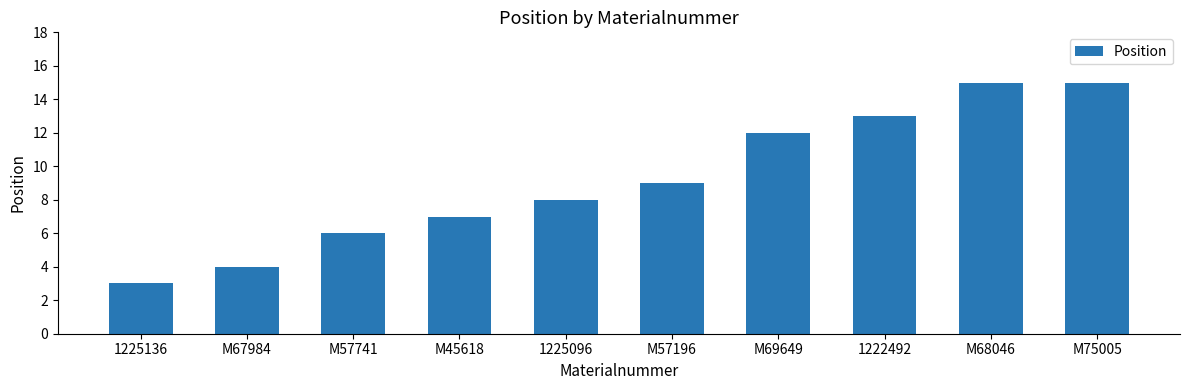

Between 1222492 and 1225096, which is larger?

1222492